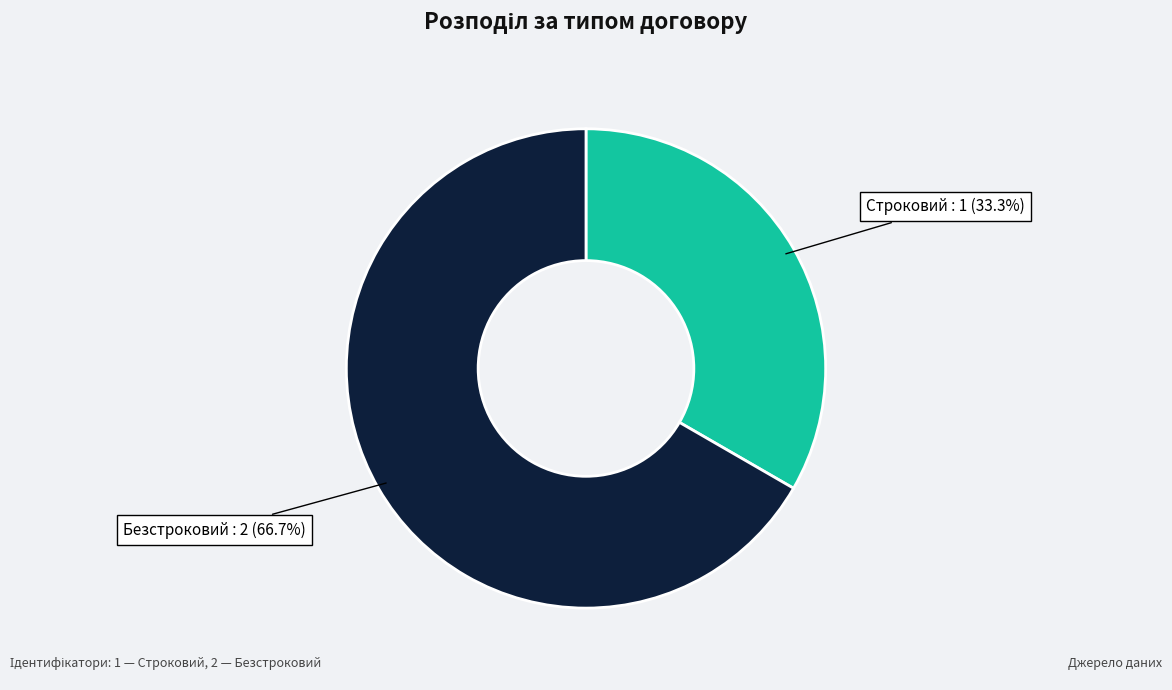

True or false: Строковий accounts for 45% of the total.

False